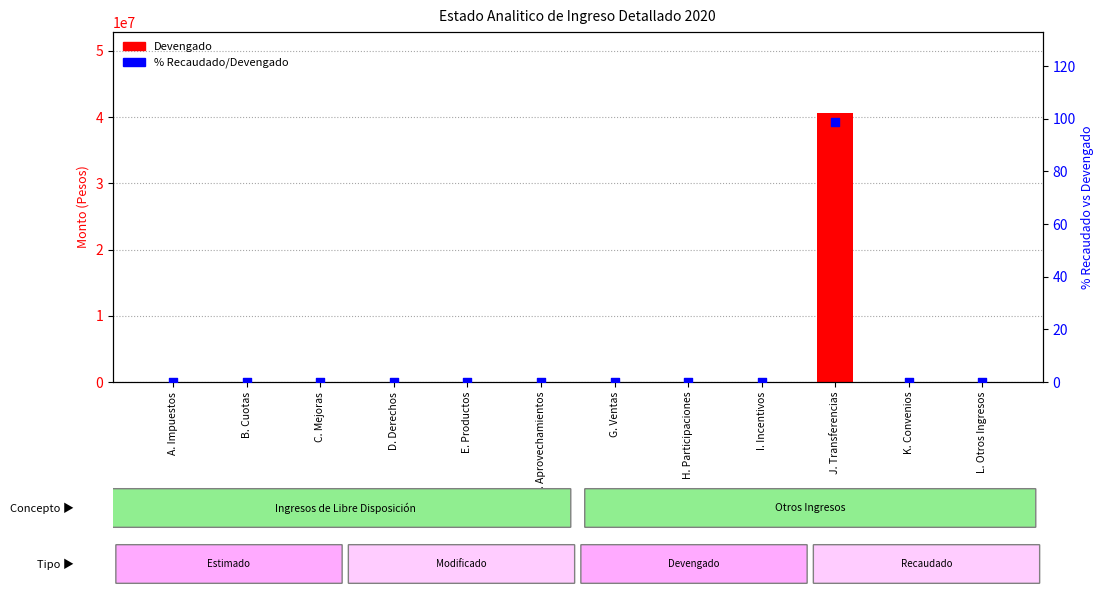

Which series has the largest total across all categories?

Devengado